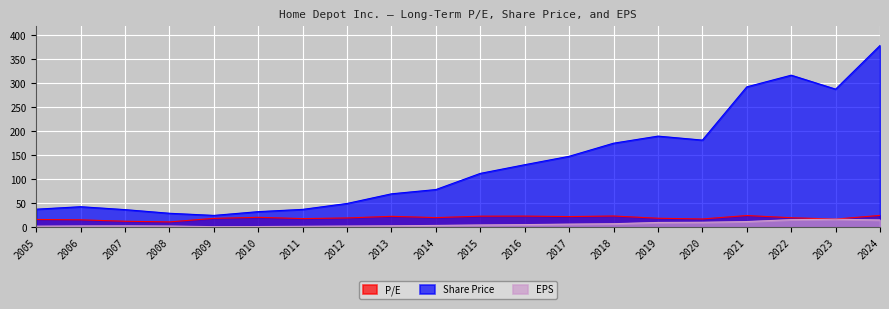

In P/E, how many points are lower than both neighbors (excluding endpoints)?

6